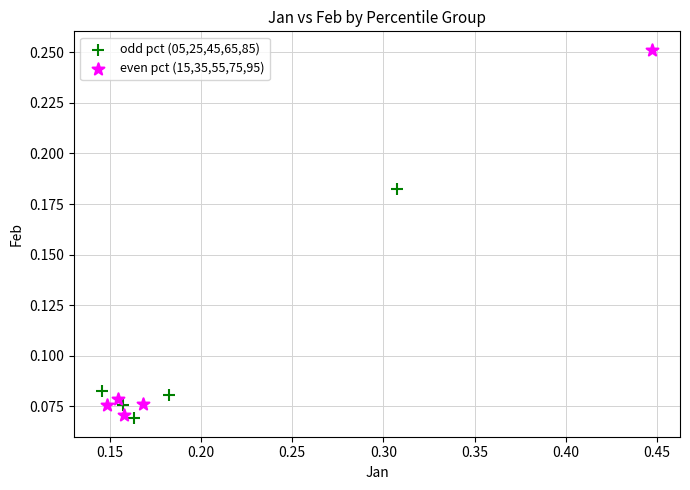

Which series contains the highest Y value?

even pct (15,35,55,75,95)